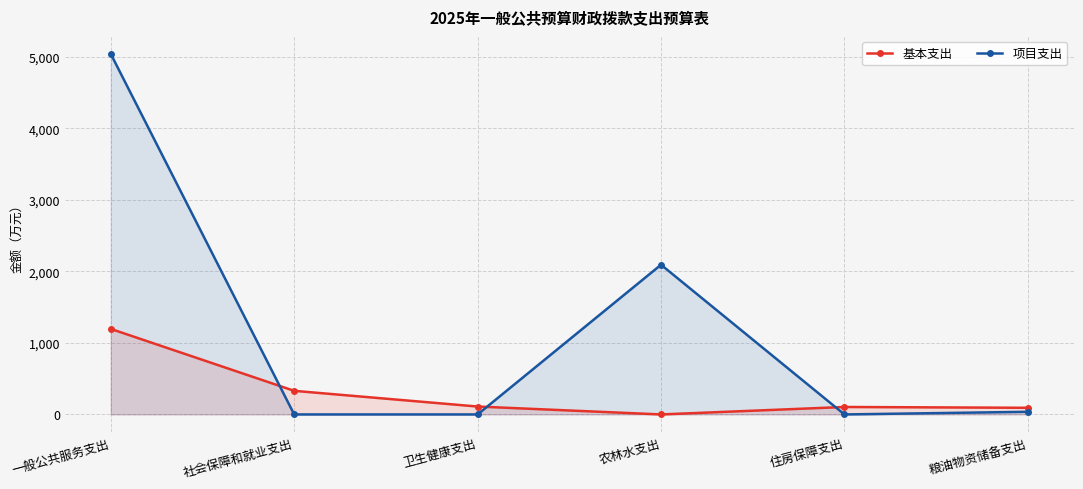

What is the label of the 3rd point from the left?

卫生健康支出